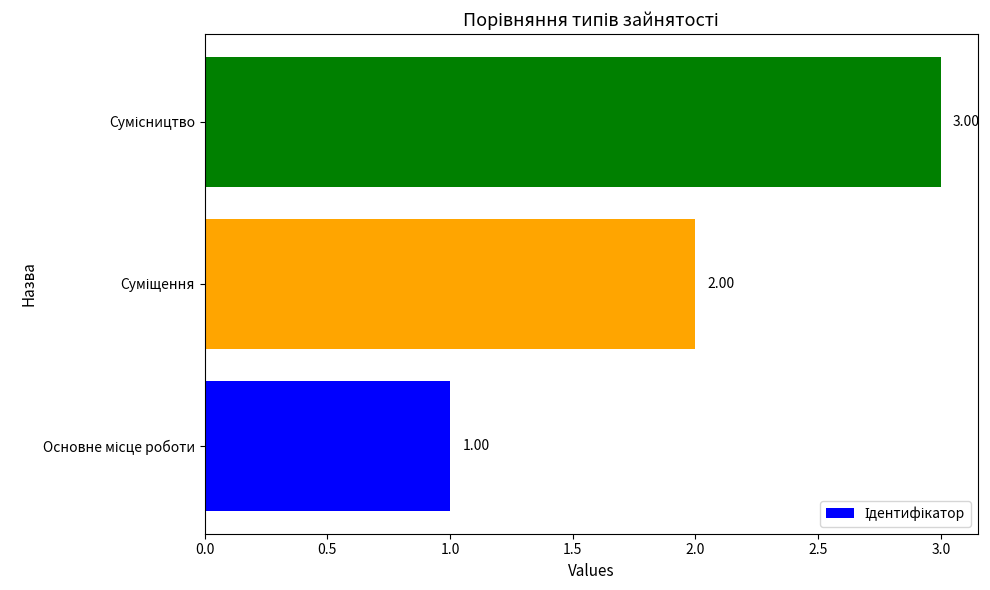

What is the sum of all values?

6